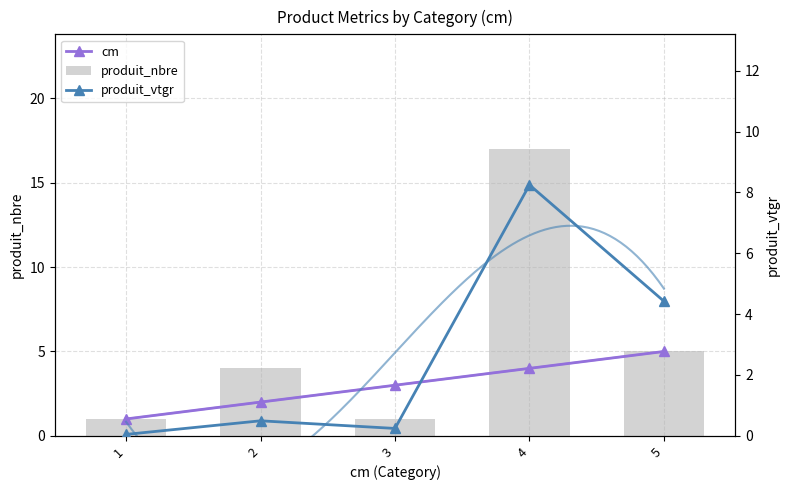

Reading right to left, what are all the values shown in this chart?

cm: 5.0	4.0	3.0	2.0	1.0
produit_nbre: 5.0	17.0	1.0	4.0	1.0
produit_vtgr: 4.4	8.2	0.2	0.5	0.0